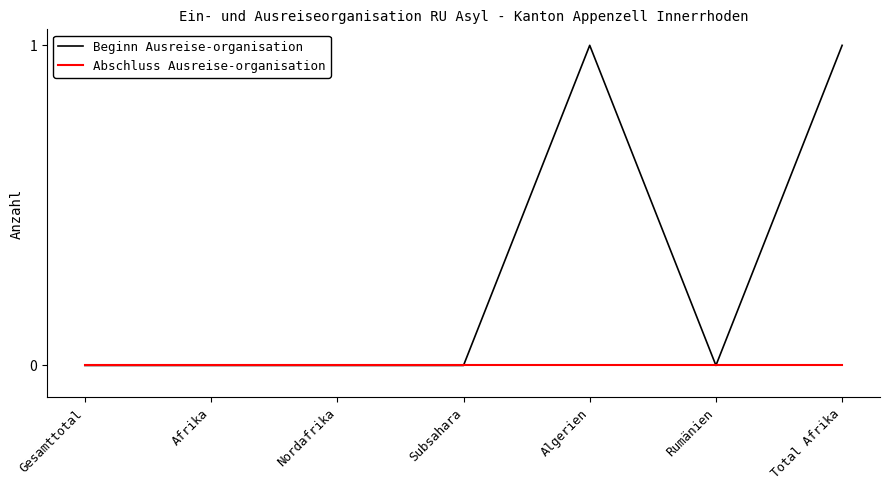

The Abschluss Ausreise-organisation series shows 0 at Nordafrika. True or false?

True